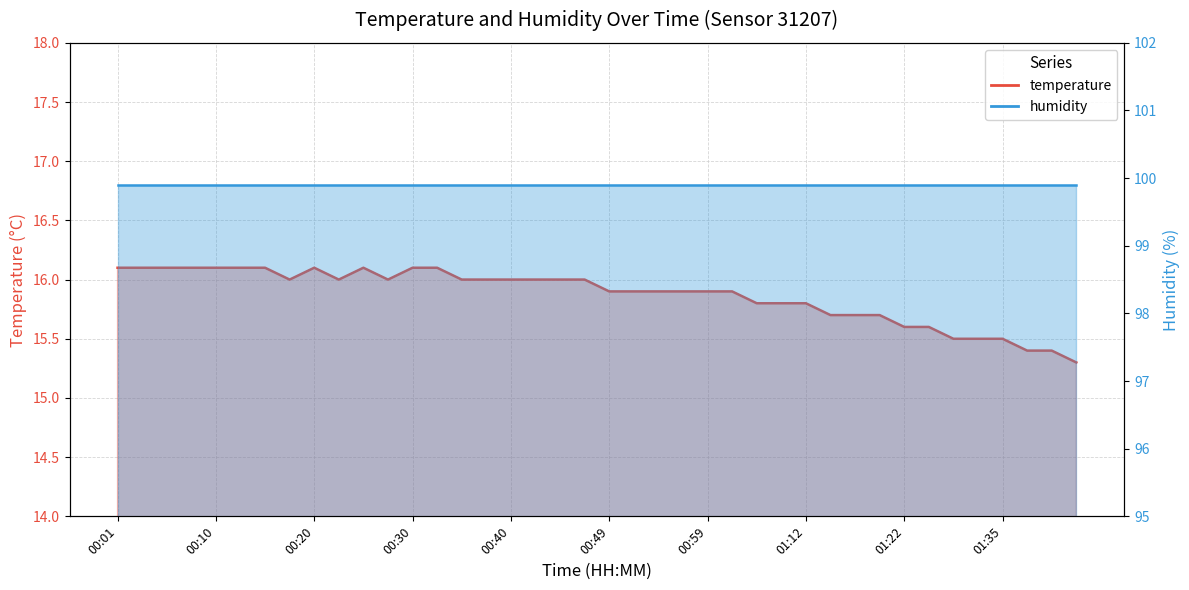

What position from the right is 00:25?

30